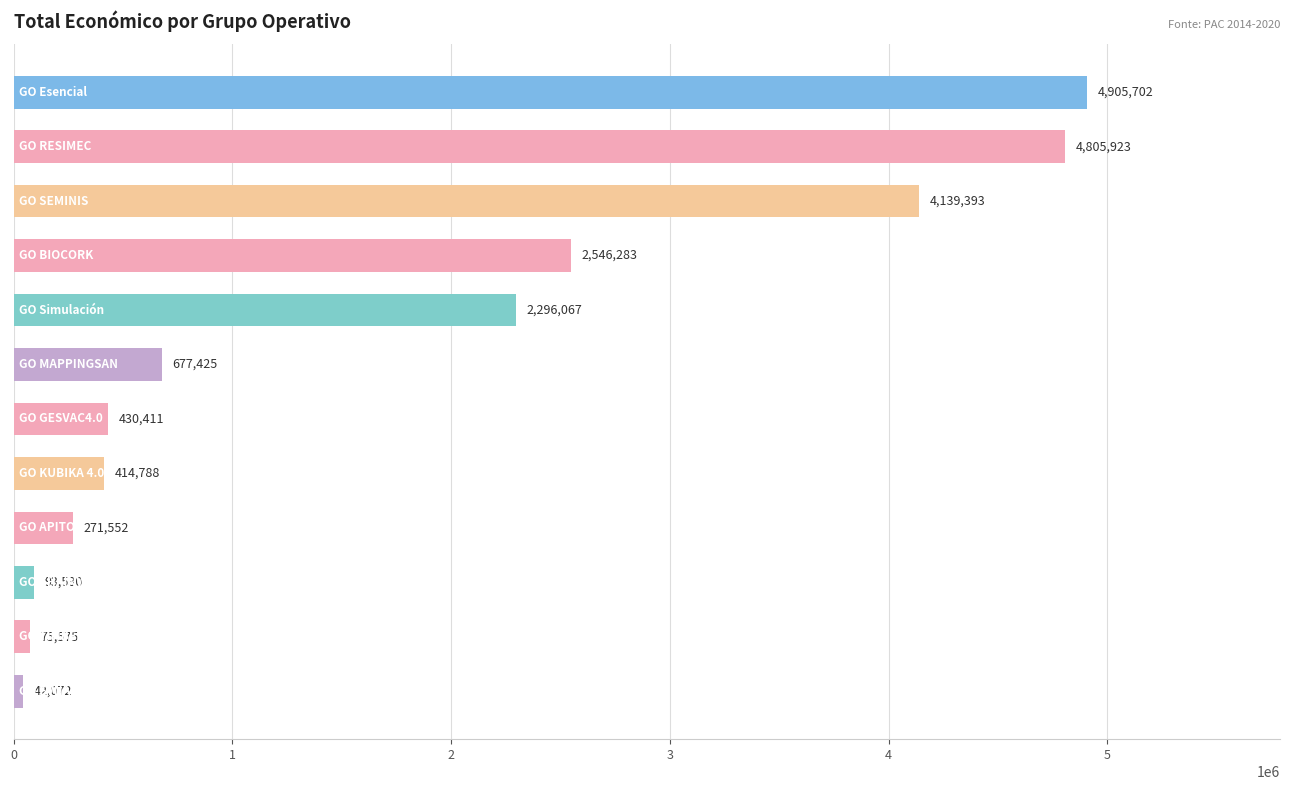

What is the average value?

1724893